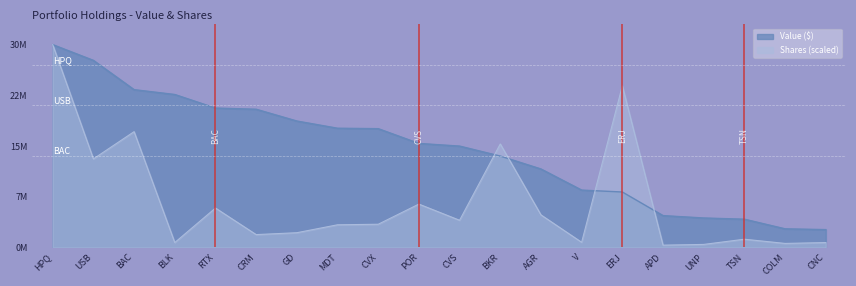

How many values in the Shares/Principal series are below 3486500?

10